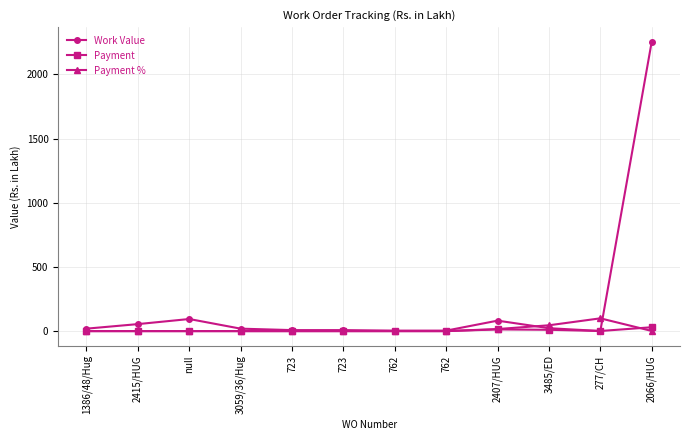

What are all the series names shown in the legend?

Work Value, Payment, Payment %